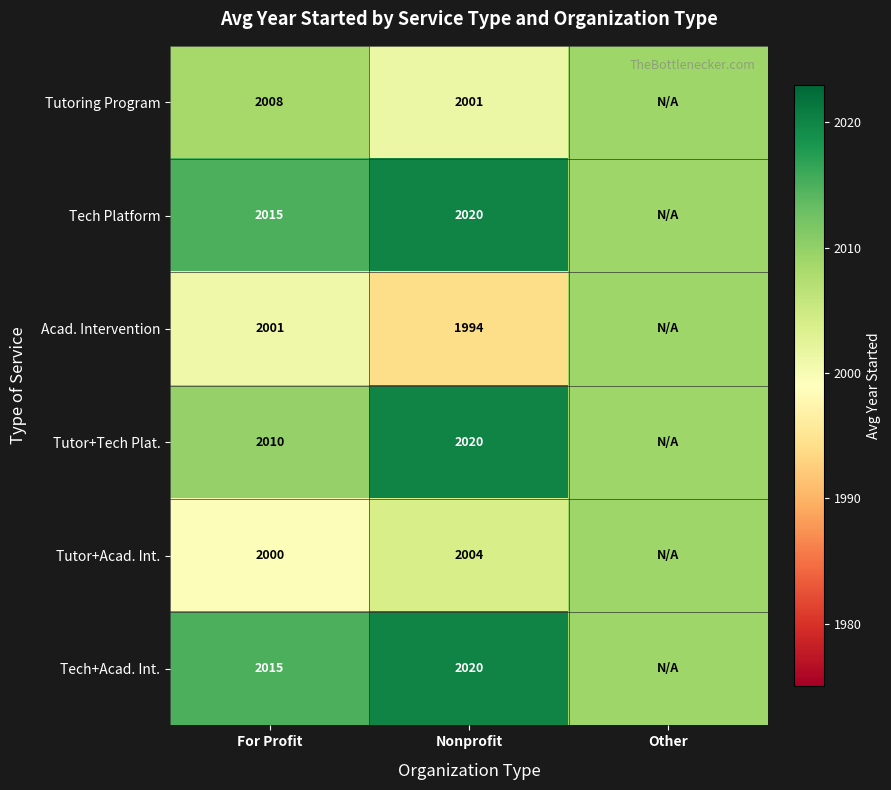

Is the value of Acad. Intervention at Nonprofit greater than the value of Tutoring Program at For Profit?

No